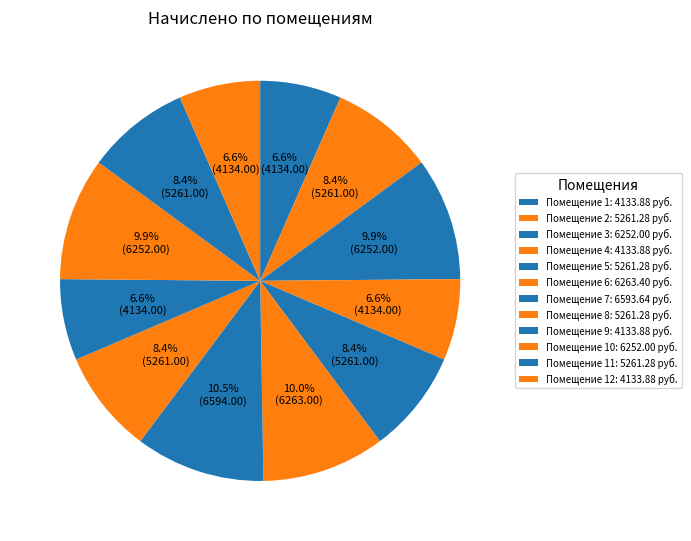

How many slices are in this pie chart?

12